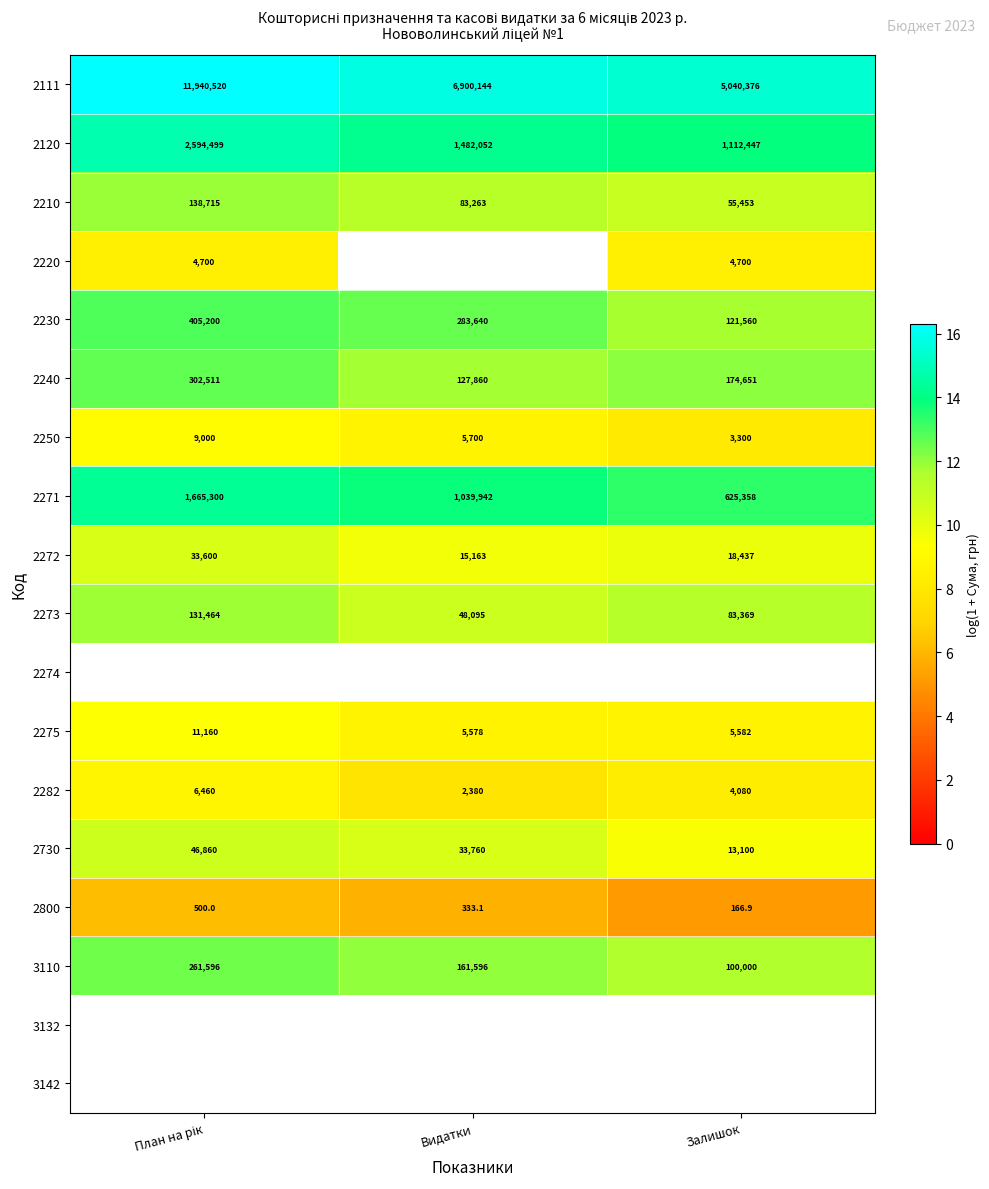

At which label is 2120 closest to 1853473?

Видатки